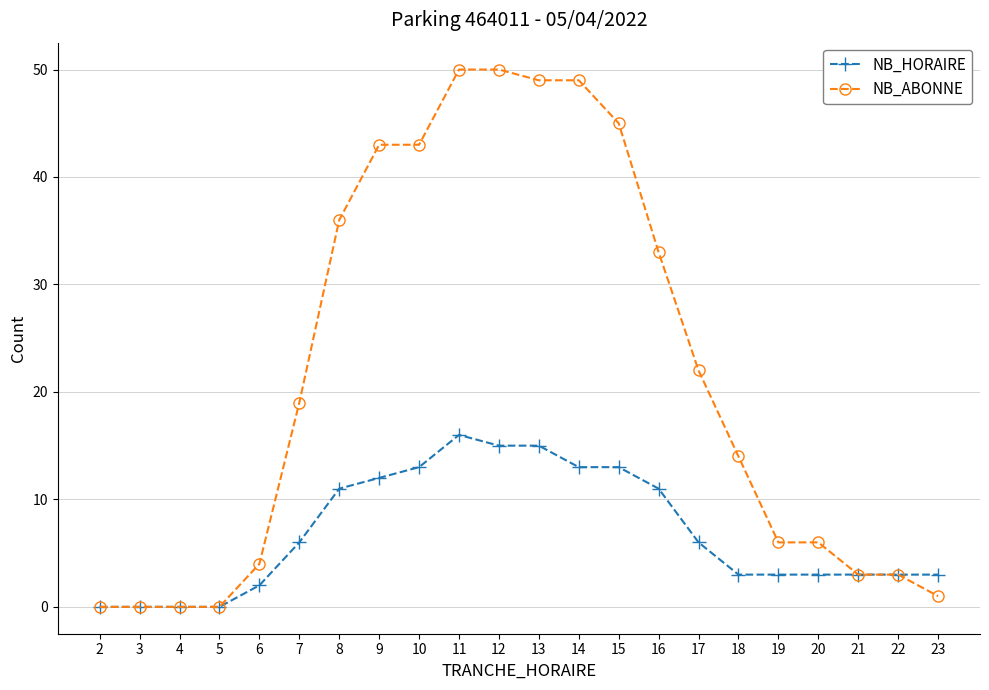

Is the value of NB_HORAIRE at 19 greater than the value of NB_ABONNE at 2?

Yes